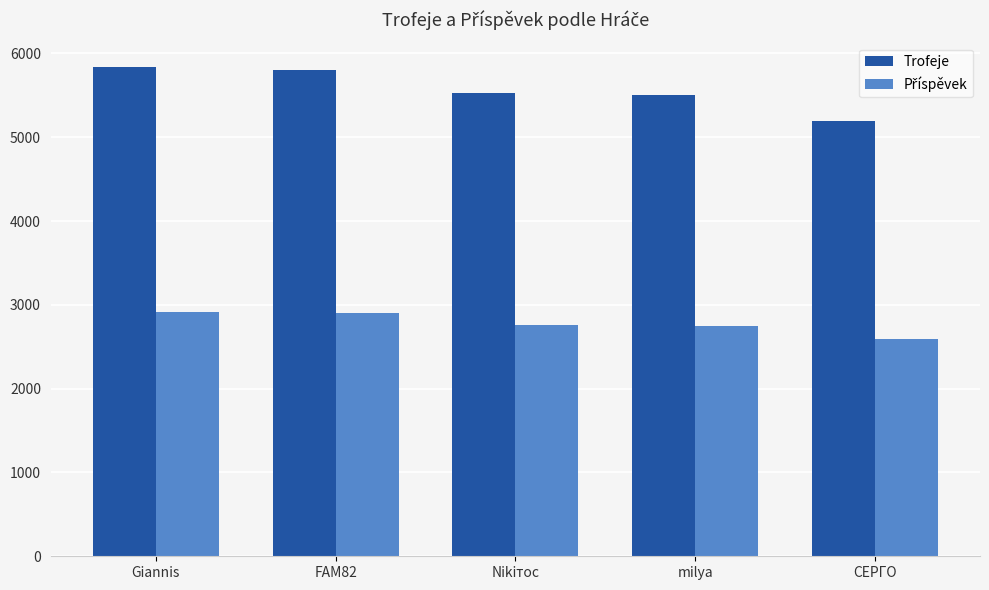

Which series has the largest total across all categories?

Trofeje